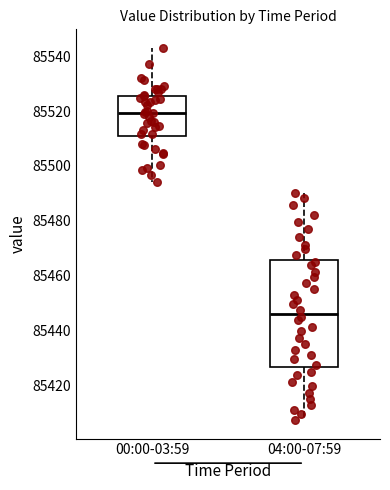

Reading left to right, transcribe this box plot: for each box, give where its median line is, the range the box spans, and where its two whiskers end, as read against the y-axis. The values are not printed on the chart, so give them approximately, as read against the axis.

00:00-03:59: median 85520, box 85510 to 85526, whiskers 85494 to 85542
04:00-07:59: median 85446, box 85426 to 85466, whiskers 85408 to 85490